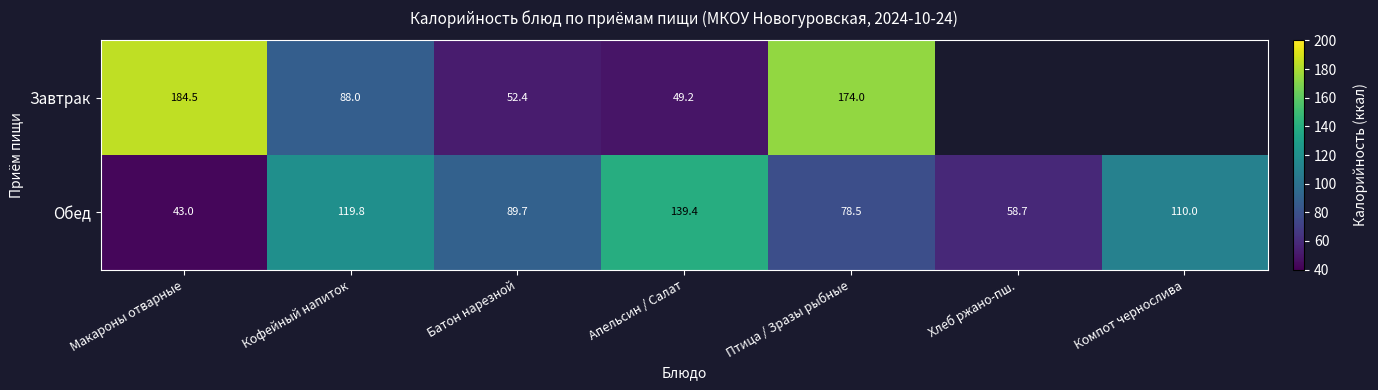

Rank the series at Кофейный напиток from highest to lowest value.

Обед, Завтрак